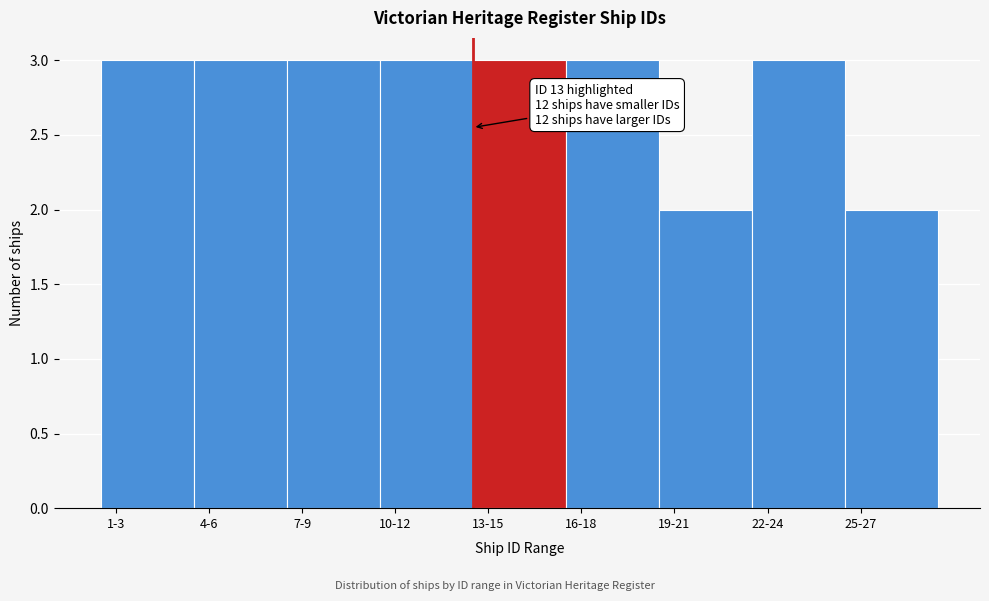

Reading left to right, list all the values displayed in this chart.

3	3	3	3	3	3	2	3	2